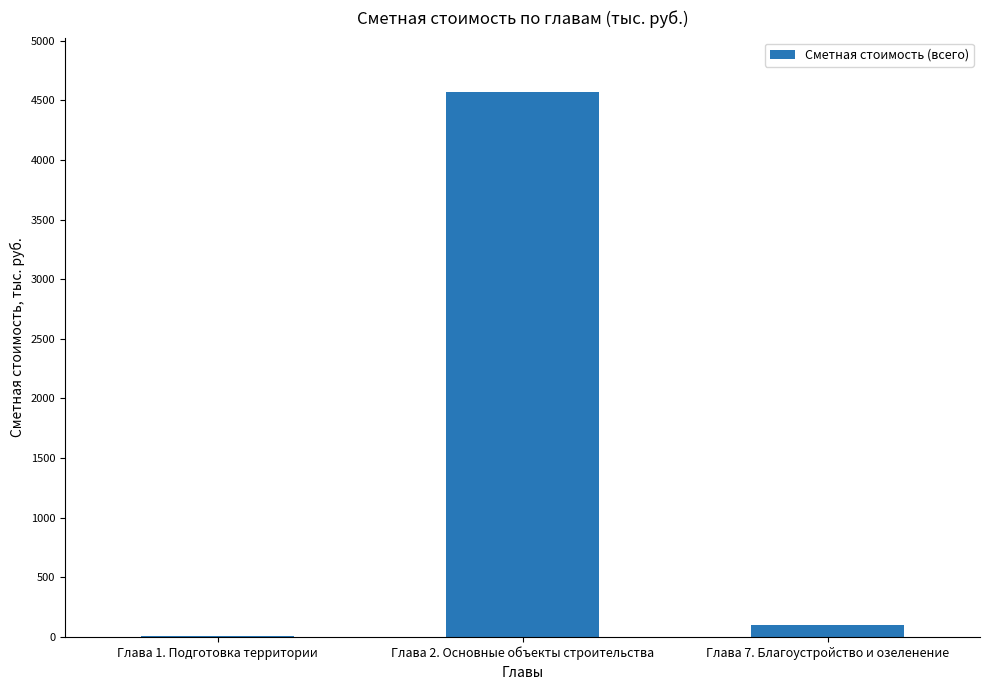

What is the sum of all values?

4678.3